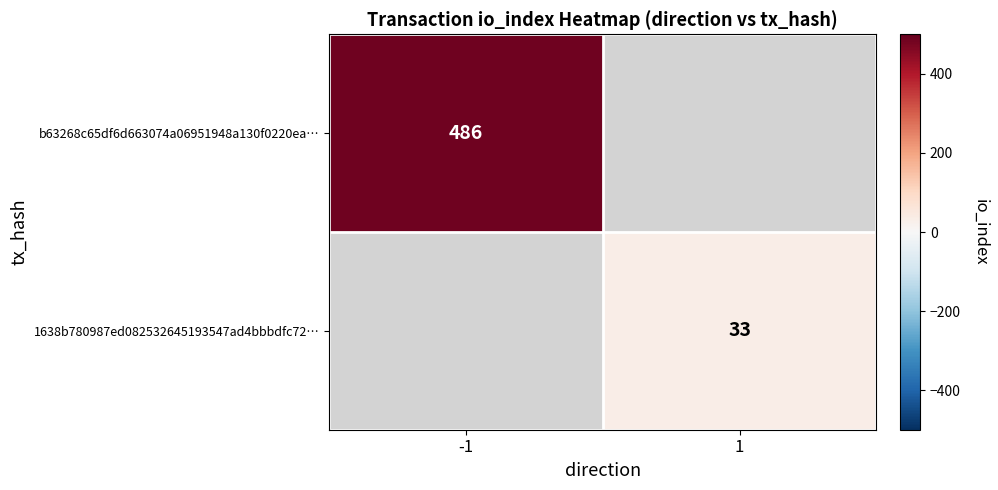

The value of 1638b780987ed082532645193547ad4bbbdfc72… at 1 is 33. True or false?

True